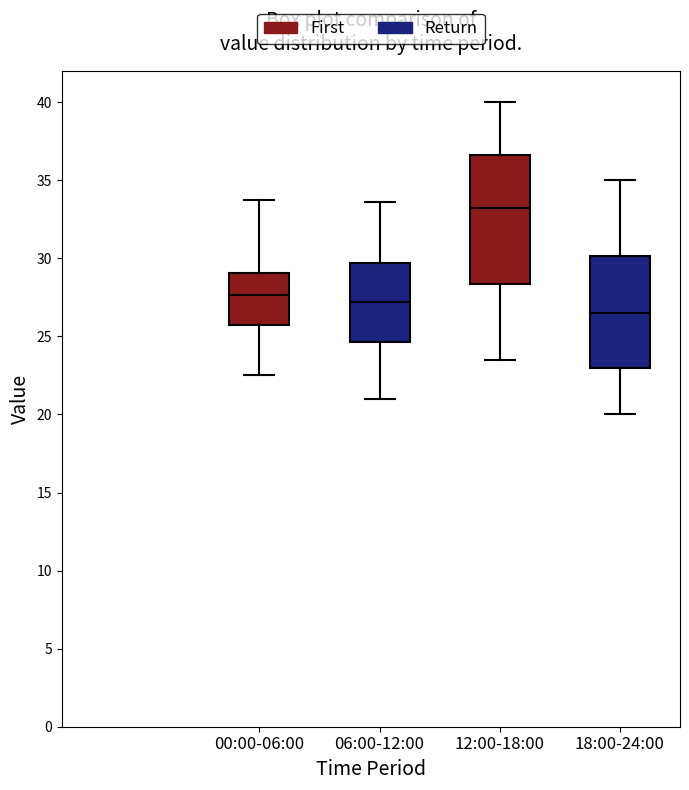

Which box is the tallest, from its lower edge to its upper edge?

12:00-18:00